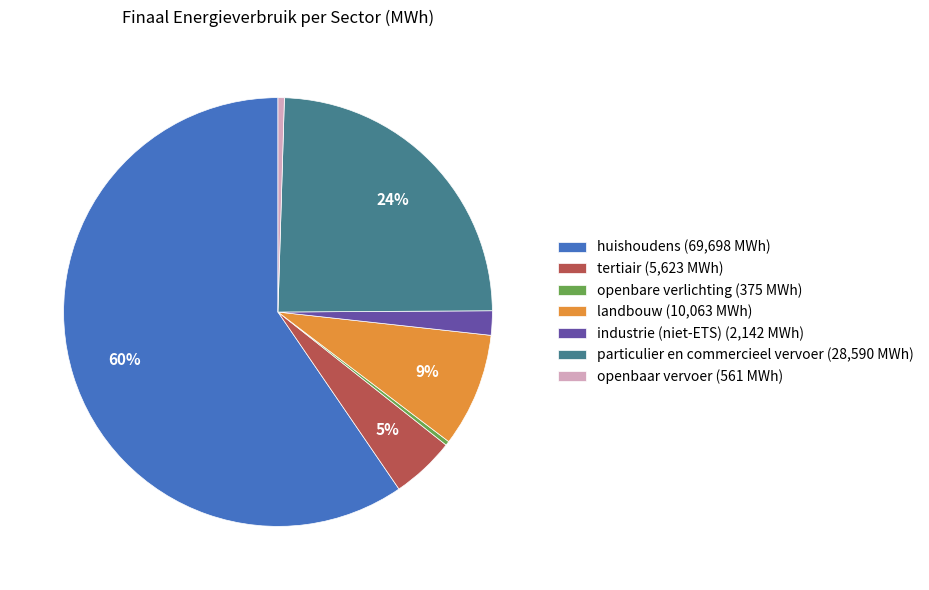

Does openbaar vervoer account for over 50% of the chart?

No